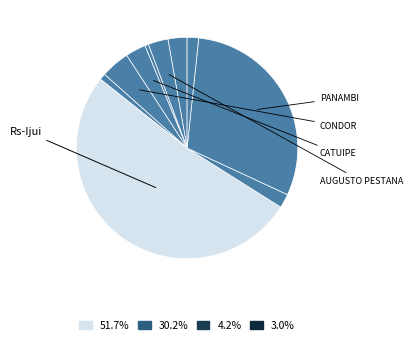

Count the number of slices in the pie.

10